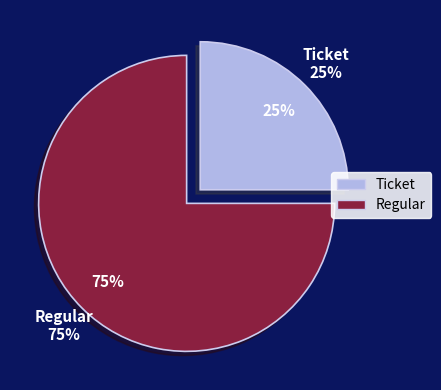

How many slices are in this pie chart?

2